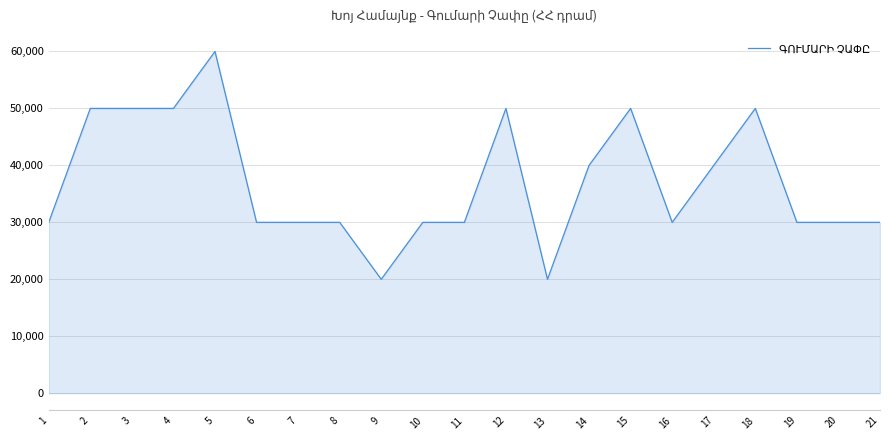

What is the difference between the maximum and minimum values?

40000